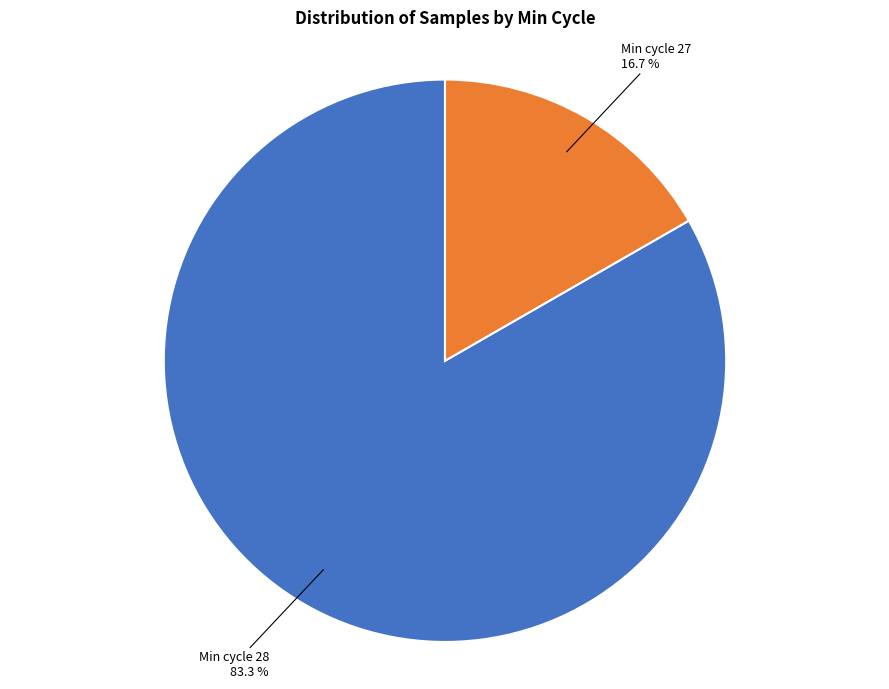

Rank the categories by value from highest to lowest.

Min cycle 28 83.3 %, Min cycle 27 16.7 %